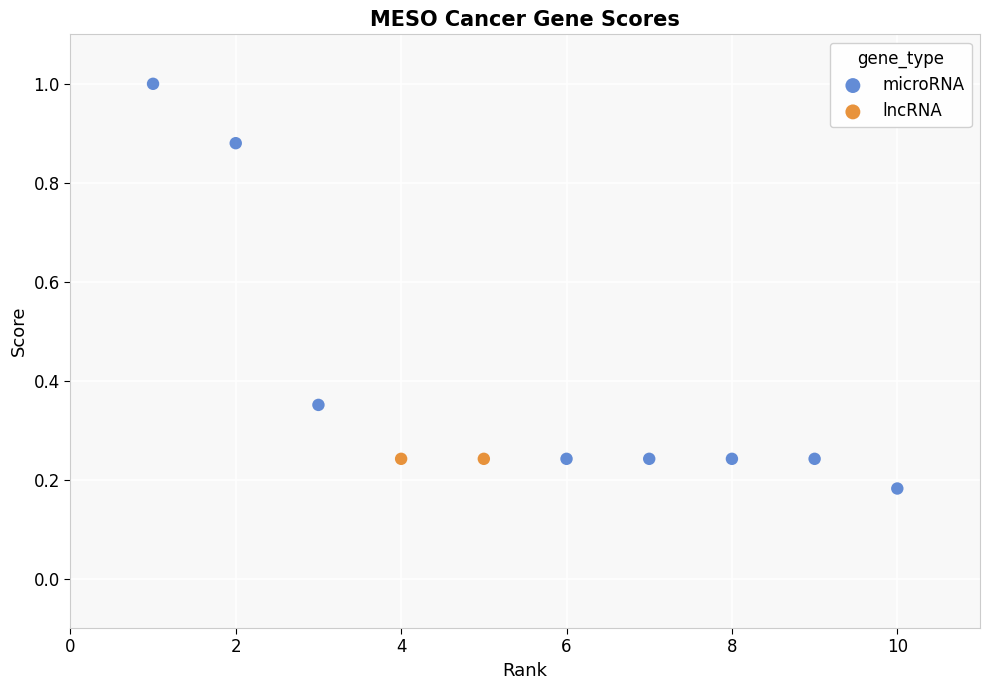

What are all the series names shown in the legend?

microRNA, lncRNA